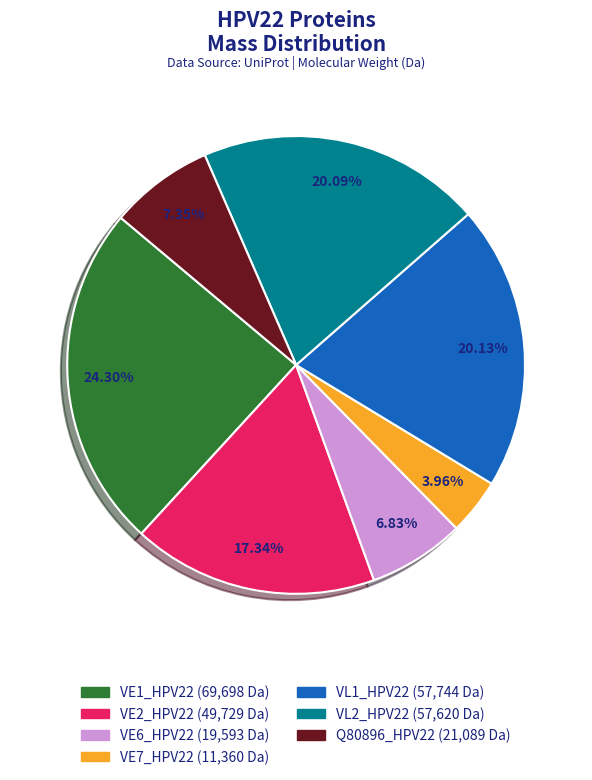

To the nearest percent, what is the combined percentage of Q80896_HPV22 and VE2_HPV22?

25%